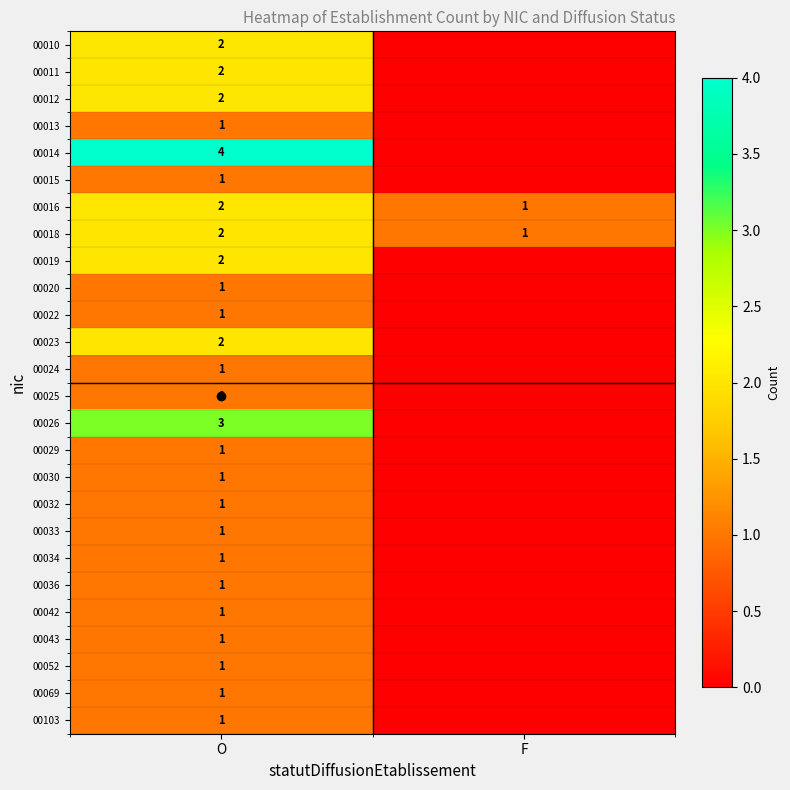

Between O and F, which is larger?

O